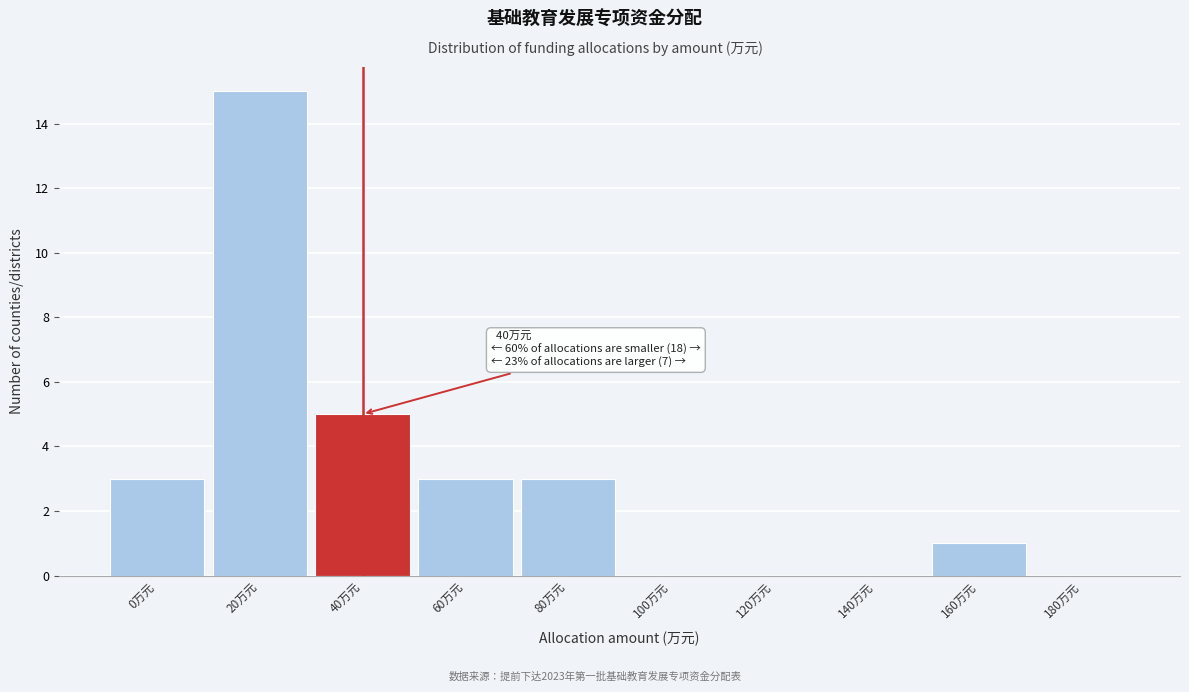

Reading left to right, what are all the values shown in this chart?

0万元=3	20万元=15	40万元=5	60万元=3	80万元=3	100万元=0	120万元=0	140万元=0	160万元=1	180万元=0